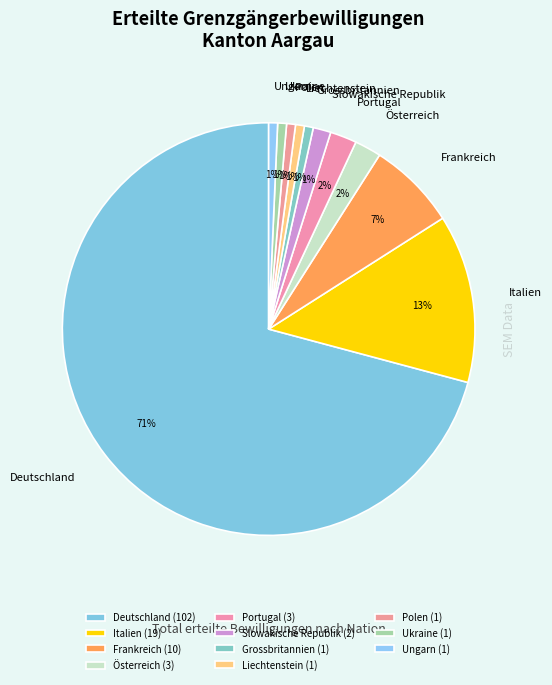

Does Deutschland represent more than half of the total?

Yes